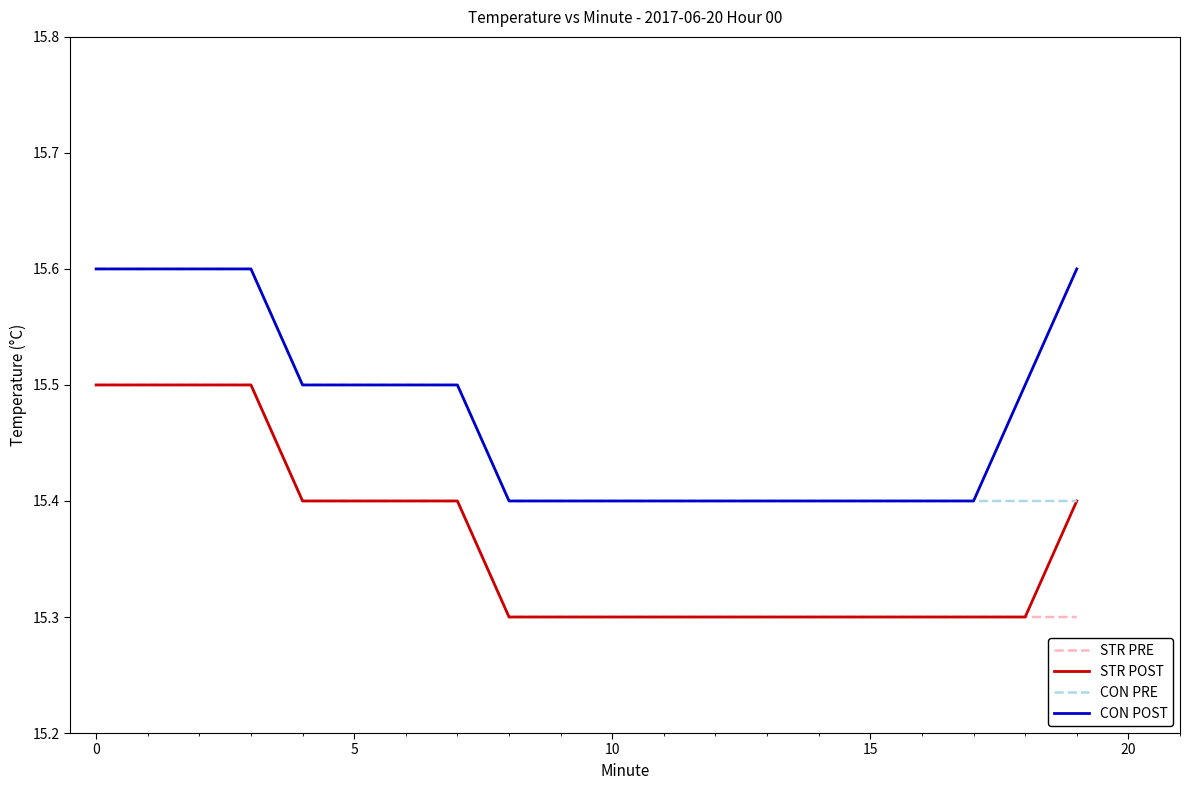

Reading left to right, list all the values displayed in this chart.

STR PRE: 15.5	15.5	15.5	15.5	15.4	15.4	15.4	15.4	15.3	15.3	15.3	15.3	15.3	15.3	15.3	15.3	15.3	15.3	15.3	15.3
STR POST: 15.5	15.5	15.5	15.5	15.4	15.4	15.4	15.4	15.3	15.3	15.3	15.3	15.3	15.3	15.3	15.3	15.3	15.3	15.3	15.4
CON PRE: 15.6	15.6	15.6	15.6	15.5	15.5	15.5	15.5	15.4	15.4	15.4	15.4	15.4	15.4	15.4	15.4	15.4	15.4	15.4	15.4
CON POST: 15.6	15.6	15.6	15.6	15.5	15.5	15.5	15.5	15.4	15.4	15.4	15.4	15.4	15.4	15.4	15.4	15.4	15.4	15.5	15.6